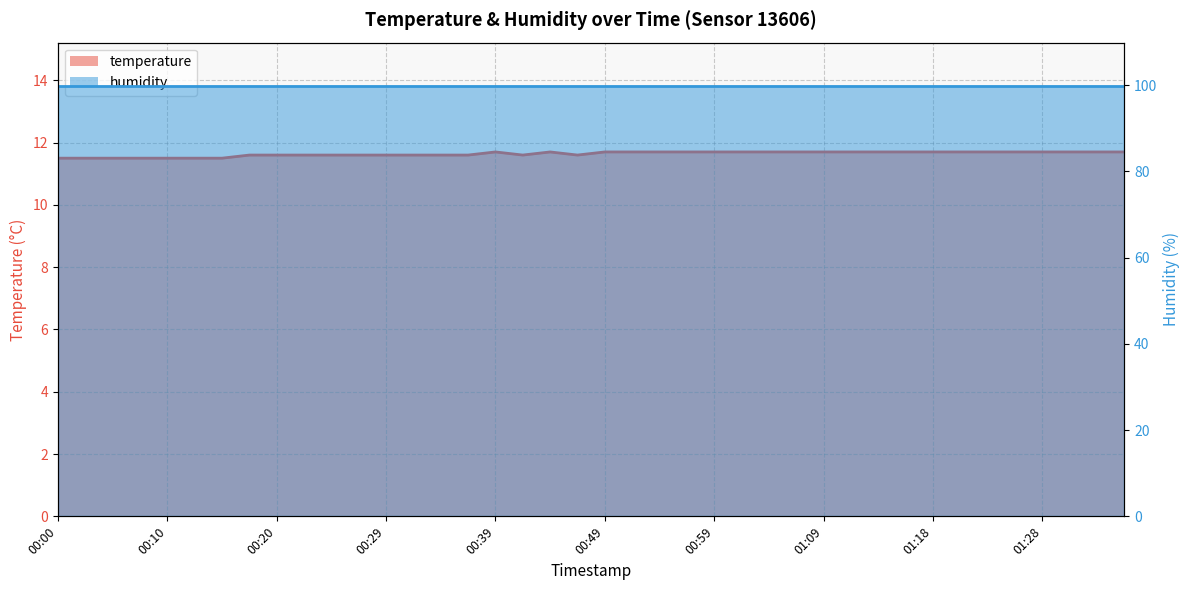

Reading left to right, what are all the values shown in this chart?

11.5	11.5	11.5	11.5	11.5	11.5	11.5	11.6	11.6	11.6	11.6	11.6	11.6	11.6	11.6	11.6	11.7	11.6	11.7	11.6	11.7	11.7	11.7	11.7	11.7	11.7	11.7	11.7	11.7	11.7	11.7	11.7	11.7	11.7	11.7	11.7	11.7	11.7	11.7	11.7